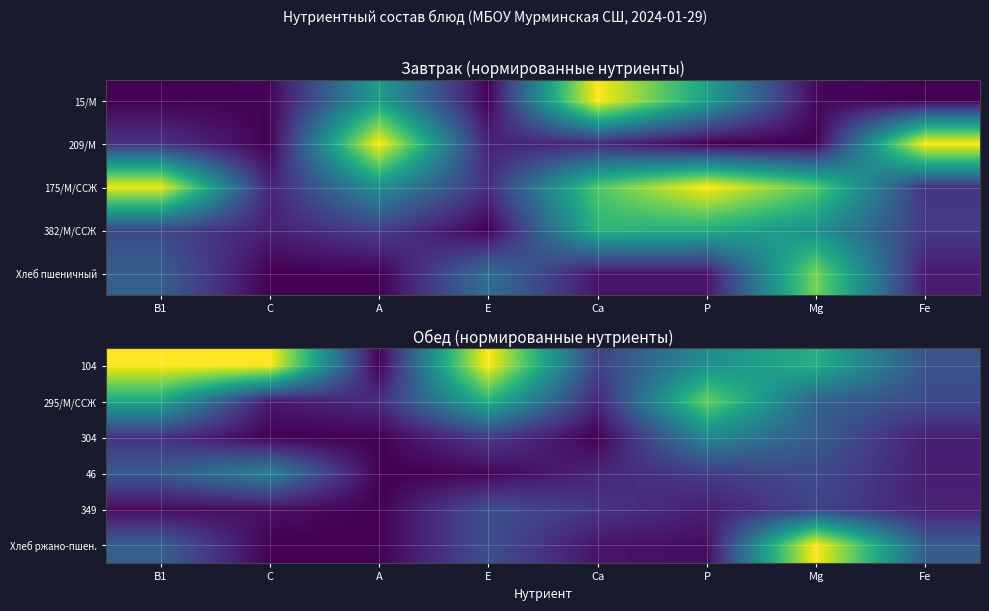

True or false: 349 has a value of 0.2 at Са.

True